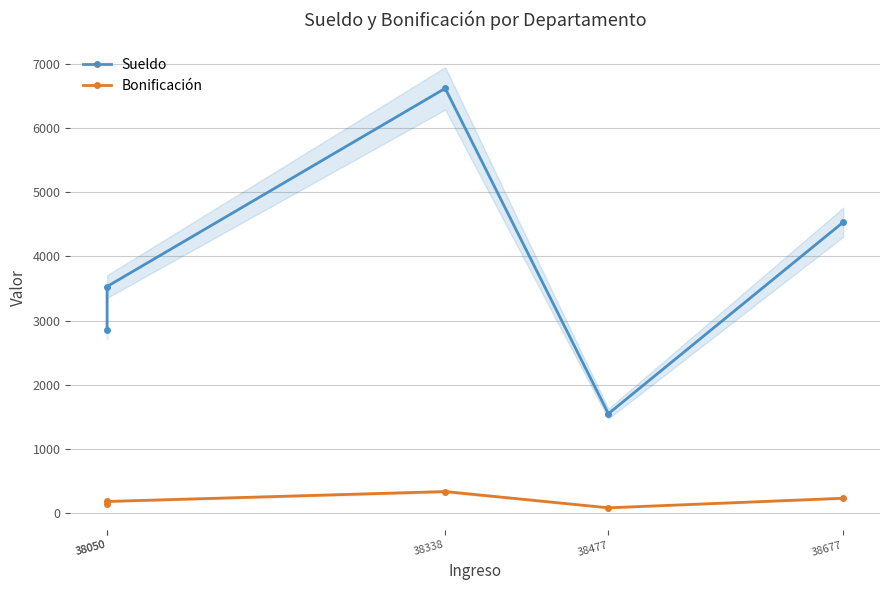

True or false: Bonificación and Sueldo cross at least once.

False